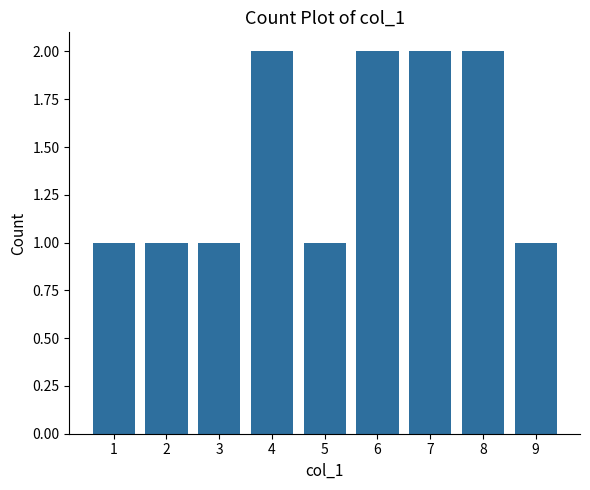

Reading left to right, what are all the values shown in this chart?

1	1	1	2	1	2	2	2	1